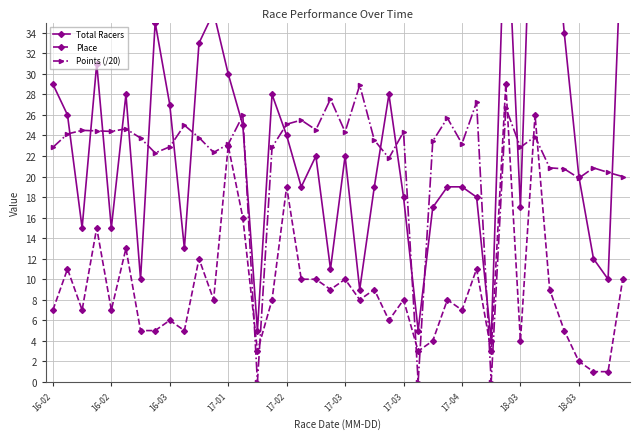

Is the value of Points (/20) at 17-03 greater than the value of Total Racers at 18-03?

Yes